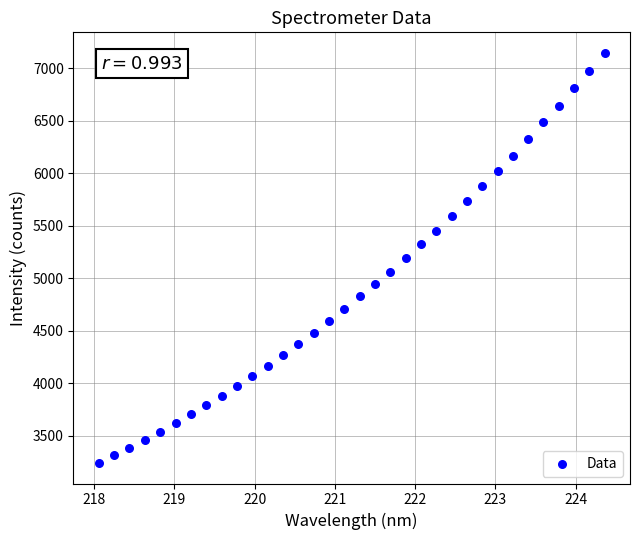

What is the range of Y values (max minus min)?

3907.5